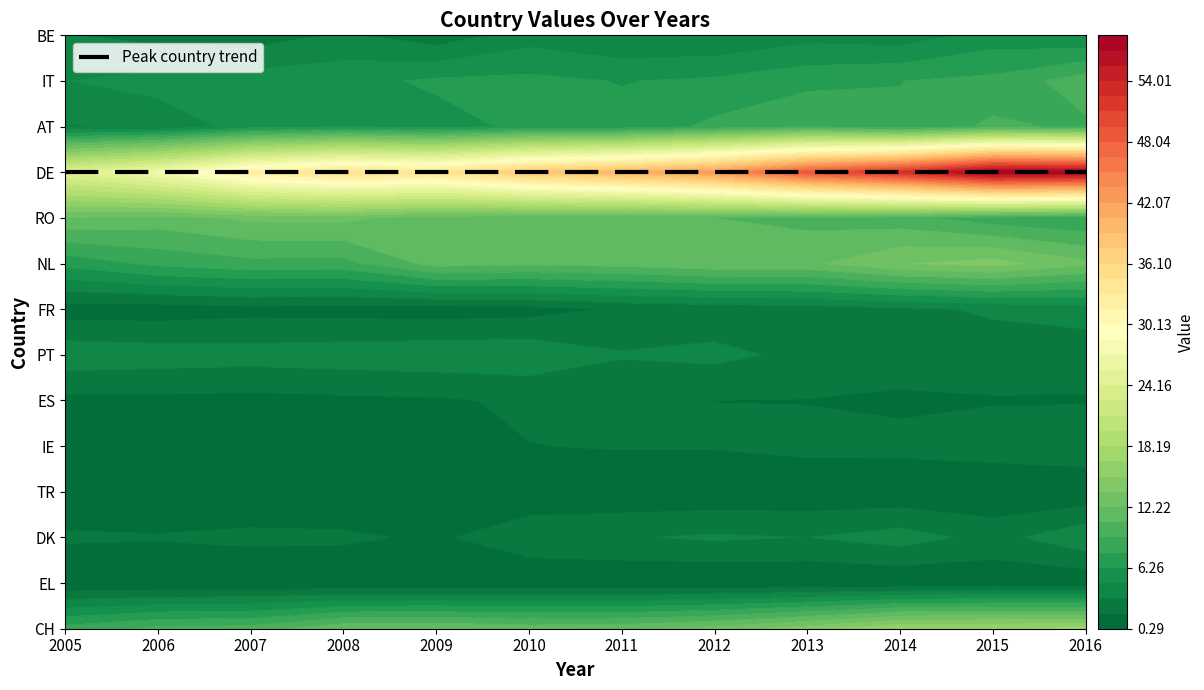

What is the lowest value of the EL series?

0.3